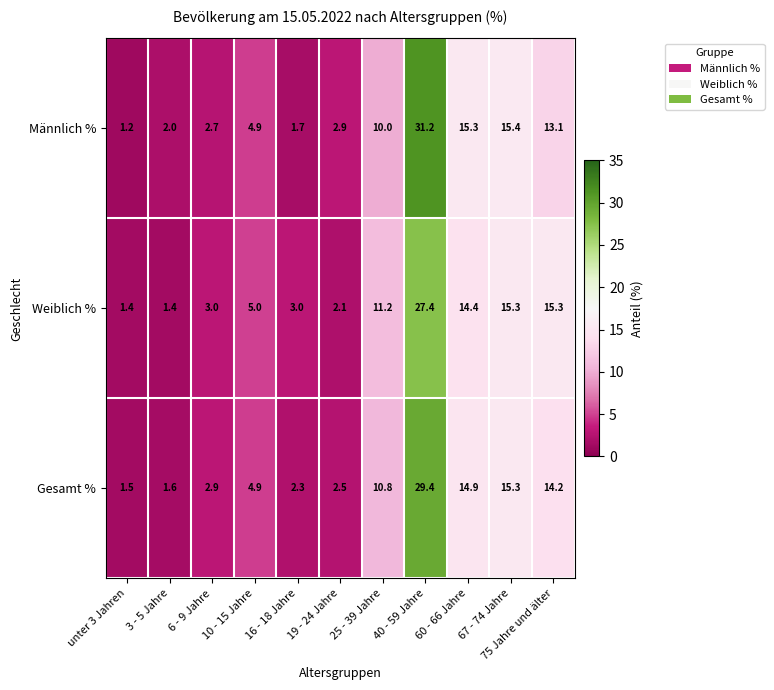

Which series has the largest total across all categories?

Männlich %